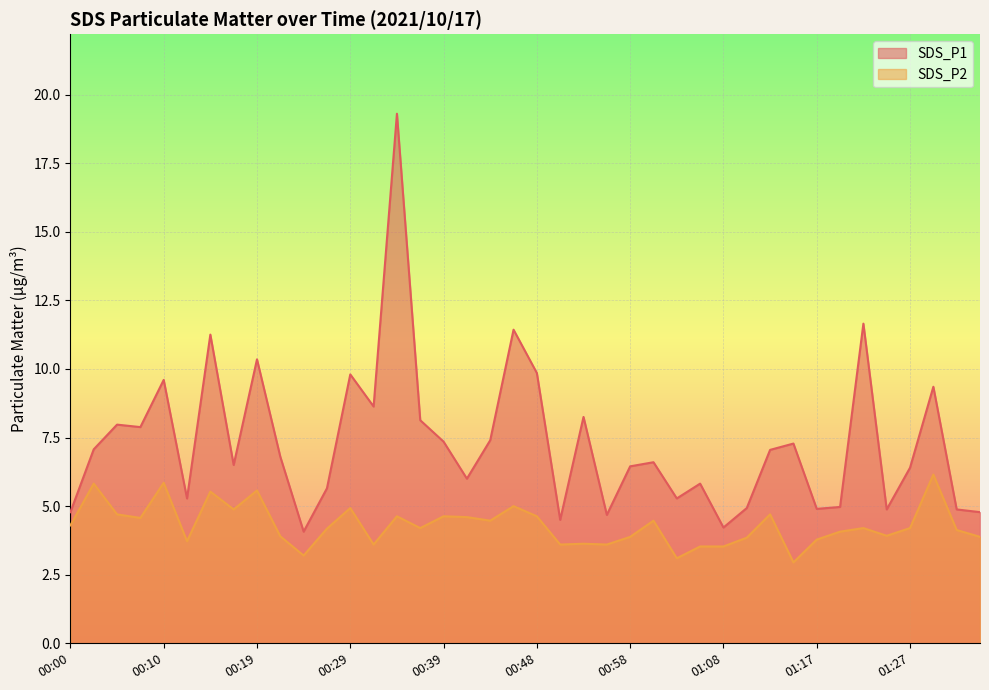

How many lines are shown in the chart?

2